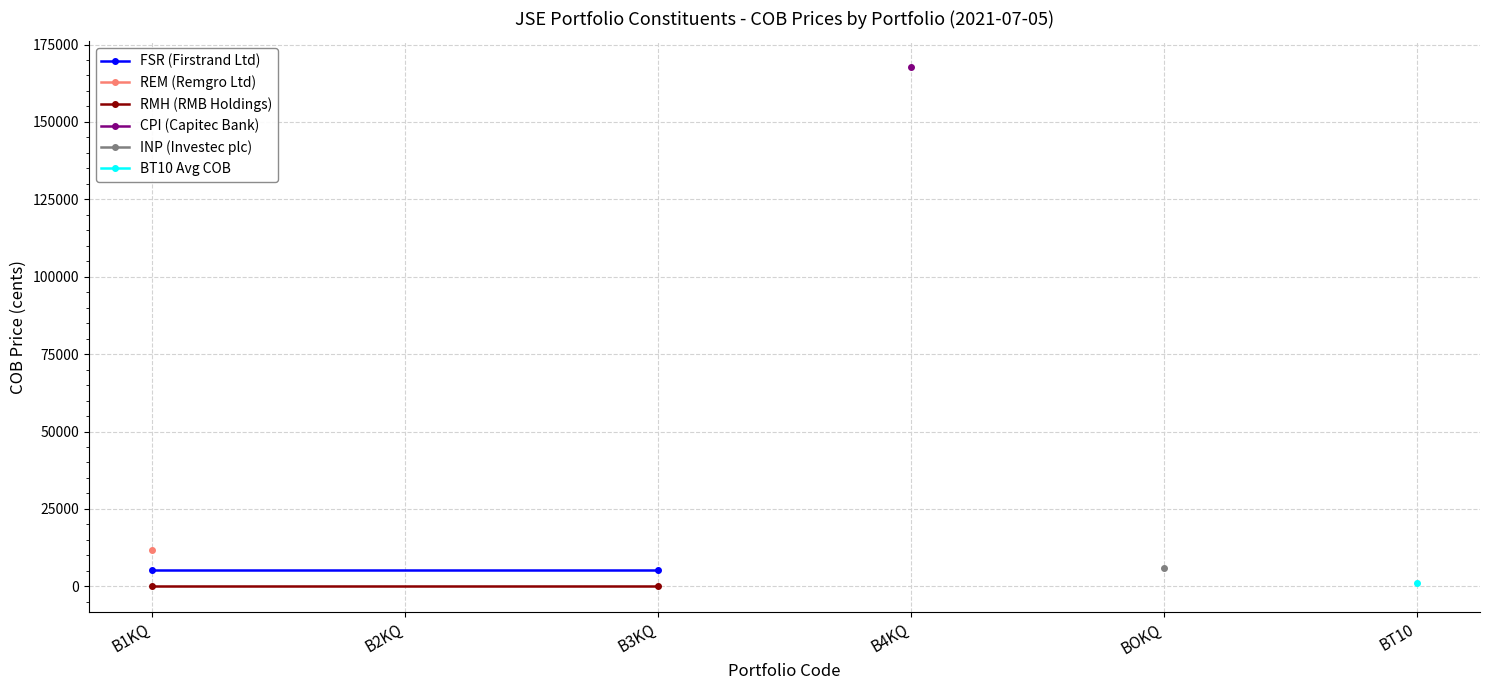

What is the smallest value displayed?

144